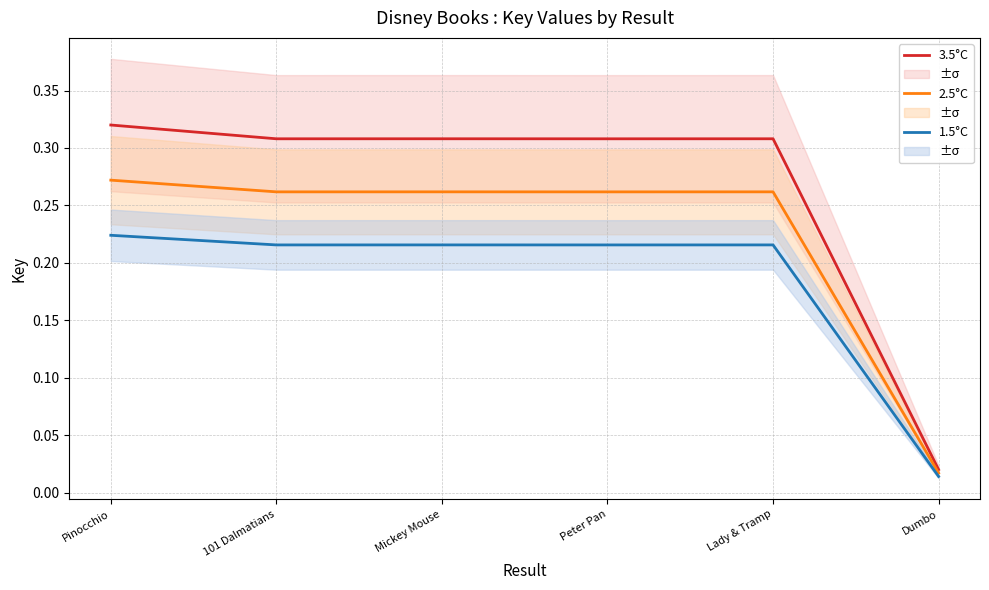

The value of 3.5°C at 101 Dalmatians is 0.1. True or false?

False